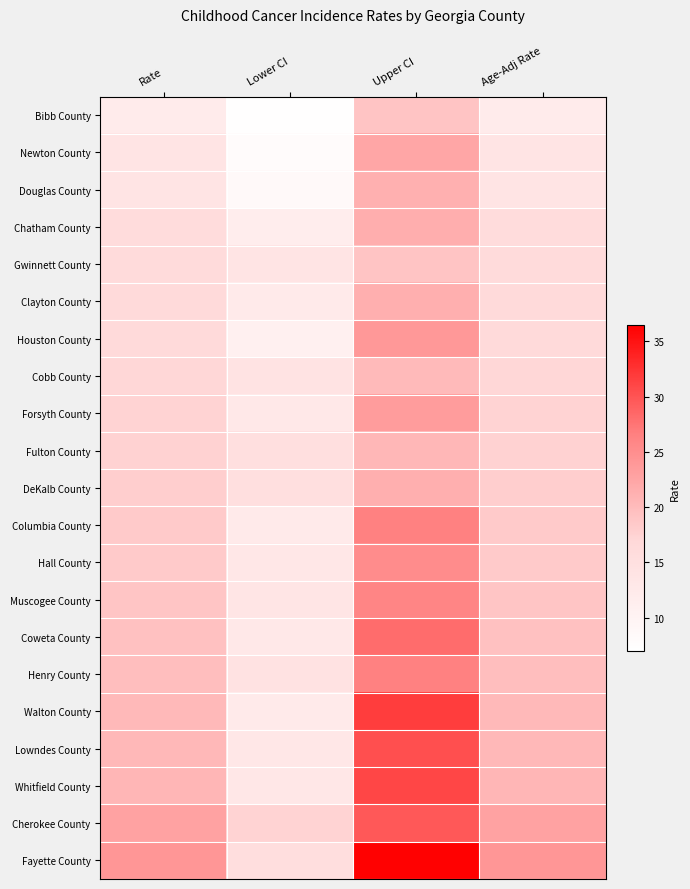

Which series has the largest total across all categories?

Fayette County